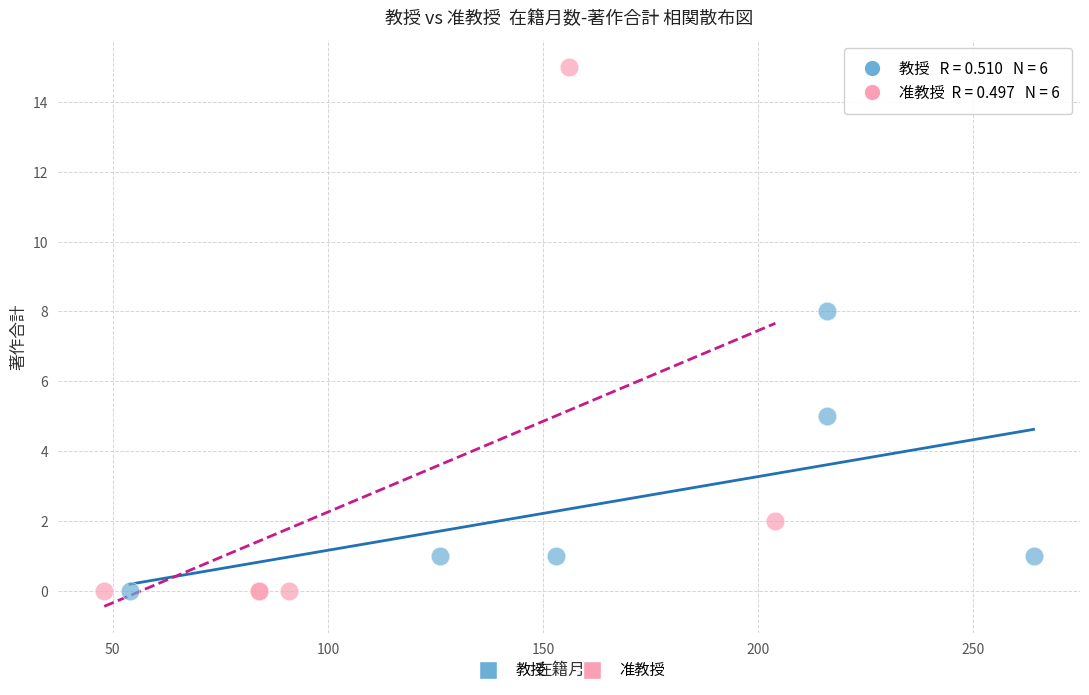

What are all the series names shown in the legend?

教授, 准教授